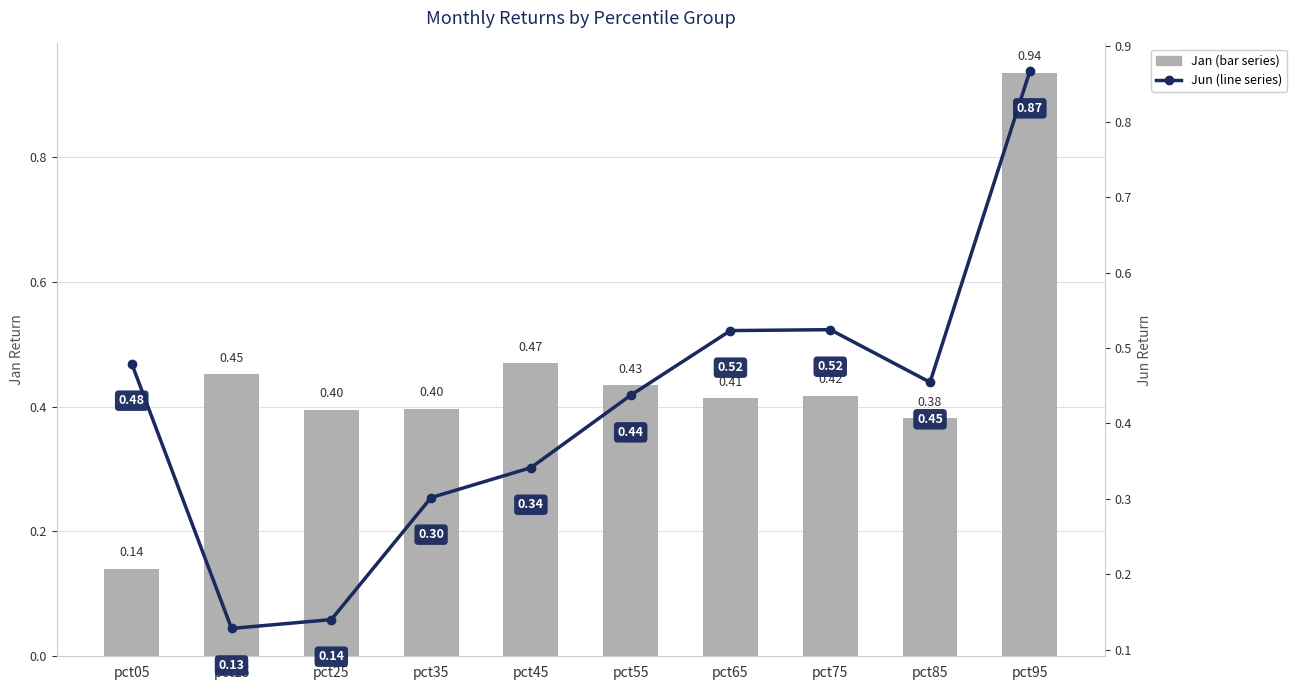

Which series has the largest total across all categories?

Jan (bar series)